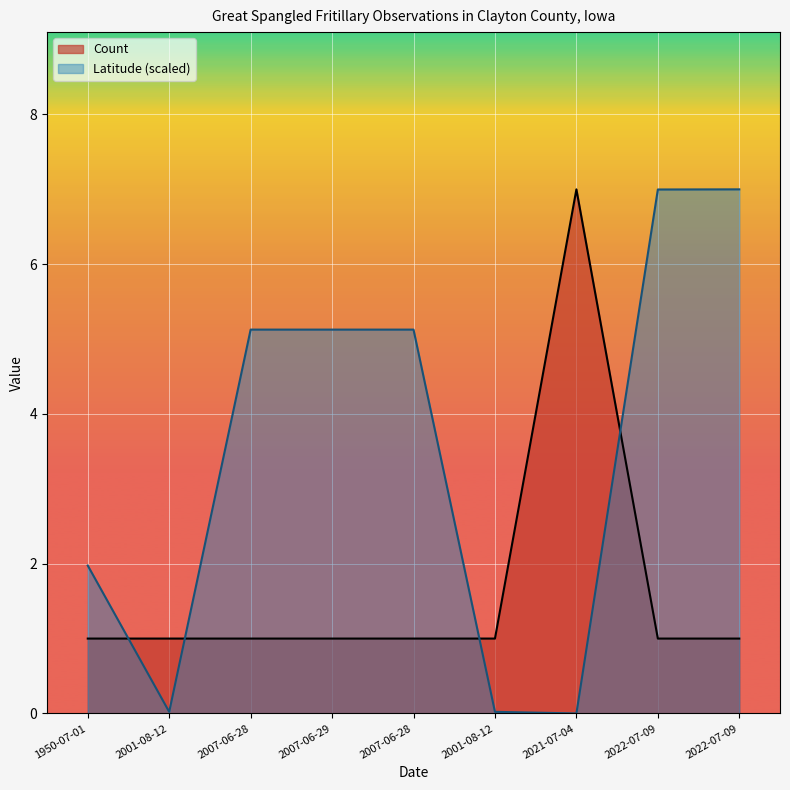

Which has a higher value, 2021-07-04 or 2007-06-28?

2021-07-04